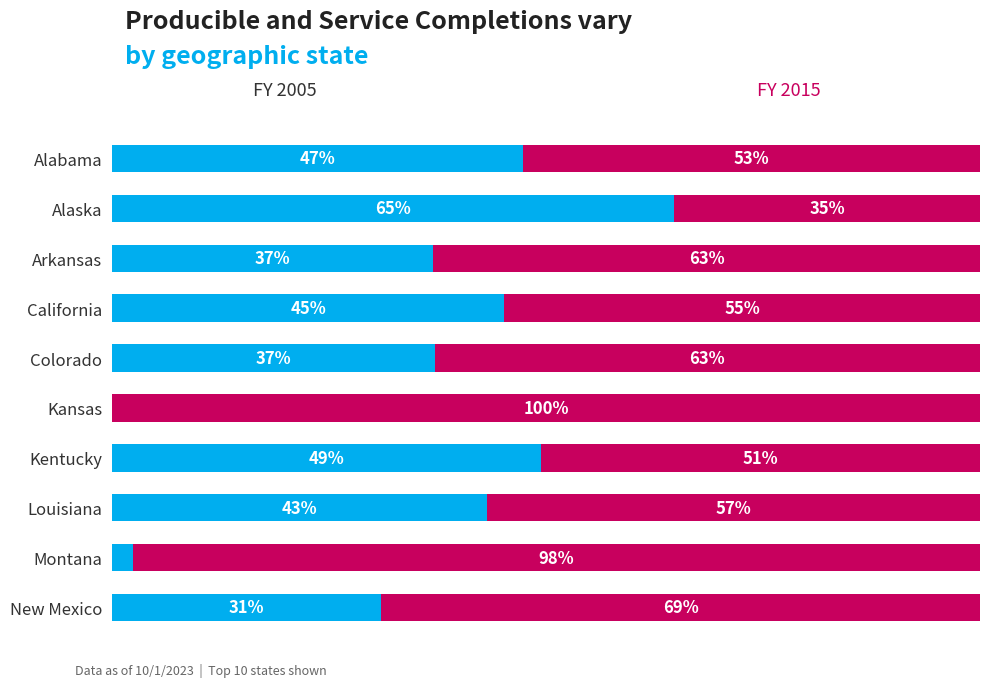

Are the bars horizontal?

Yes